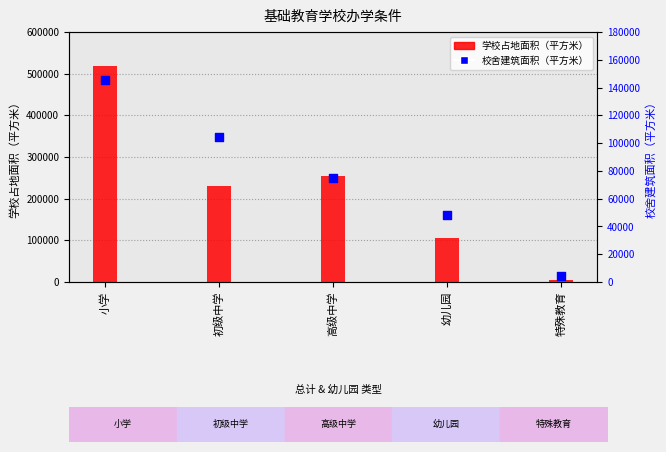

Which series has the largest total across all categories?

学校占地面积（平方米）